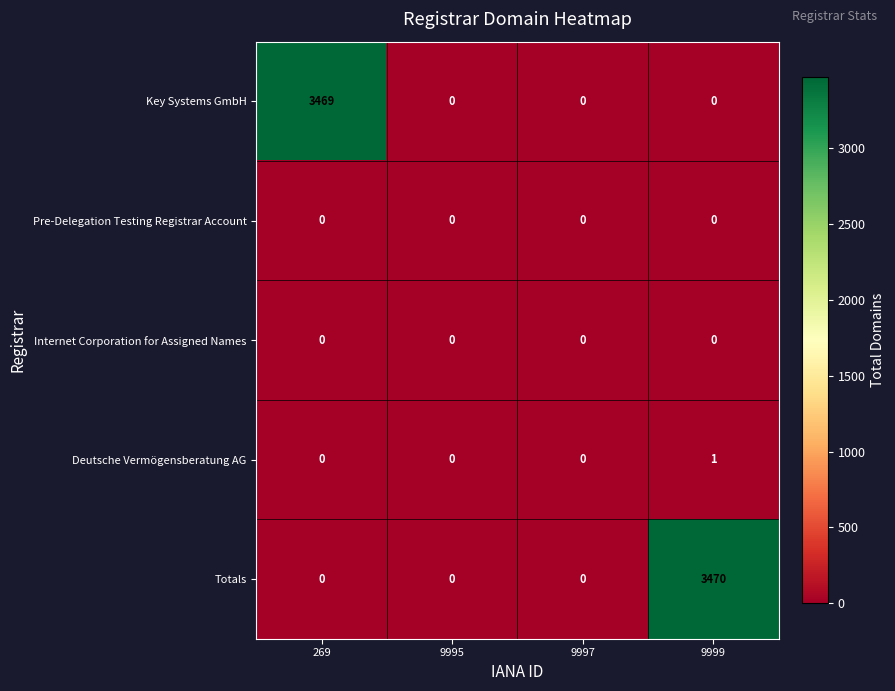

What is the difference between the highest and lowest values at 269?

3469